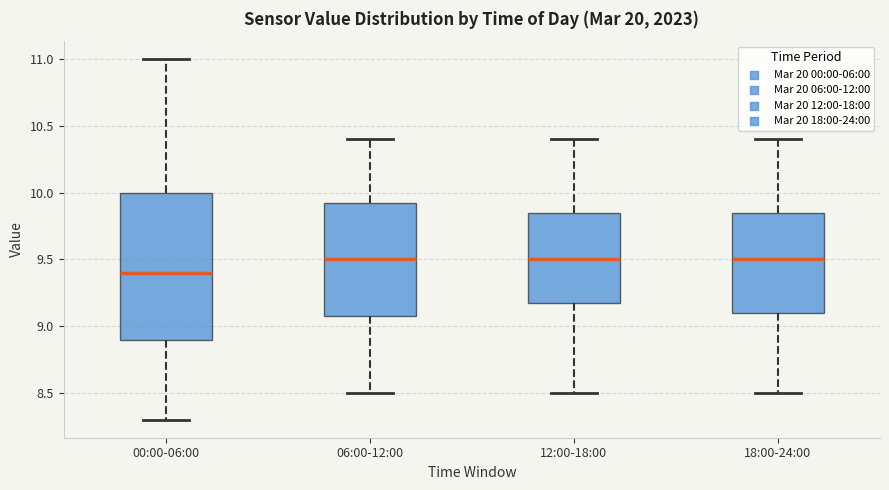

Where is the lower edge of the box for 18:00-24:00 on the y-axis? The values are not printed on the chart, so give them approximately, as read against the axis.

9.10